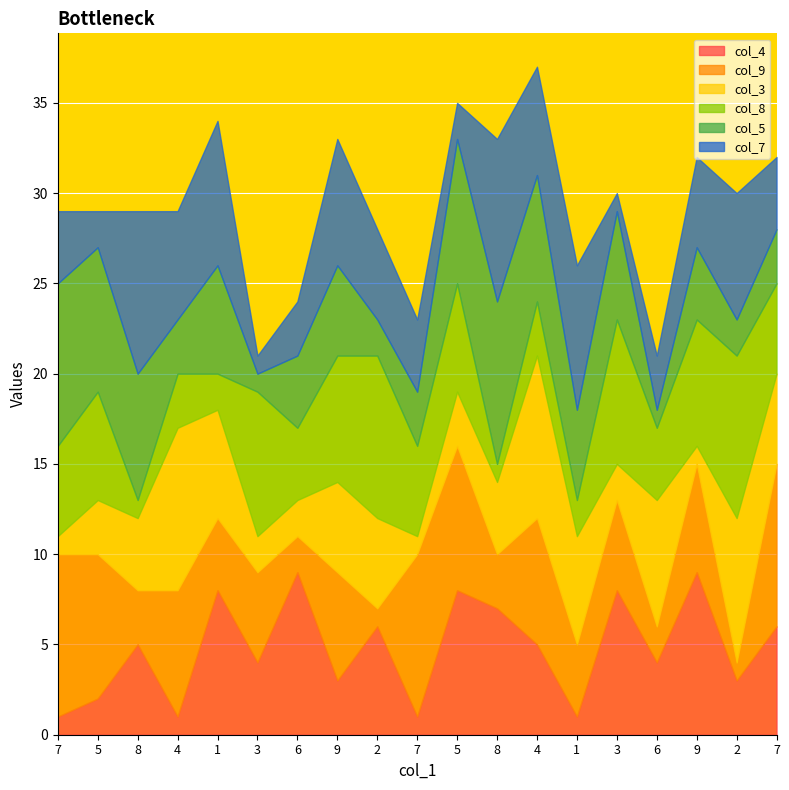

Rank the categories by col_4 value from highest to lowest.

6, 9, 1, 5, 3, 8, 2, 7, 8, 4, 3, 6, 9, 2, 5, 7, 4, 7, 1